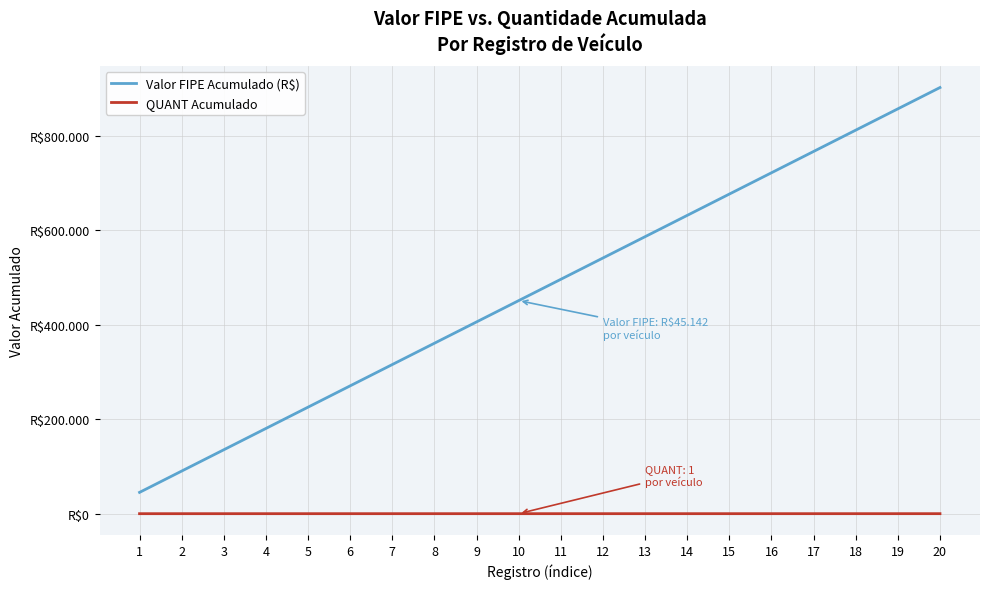

Between 3 and 5, which is larger?

5